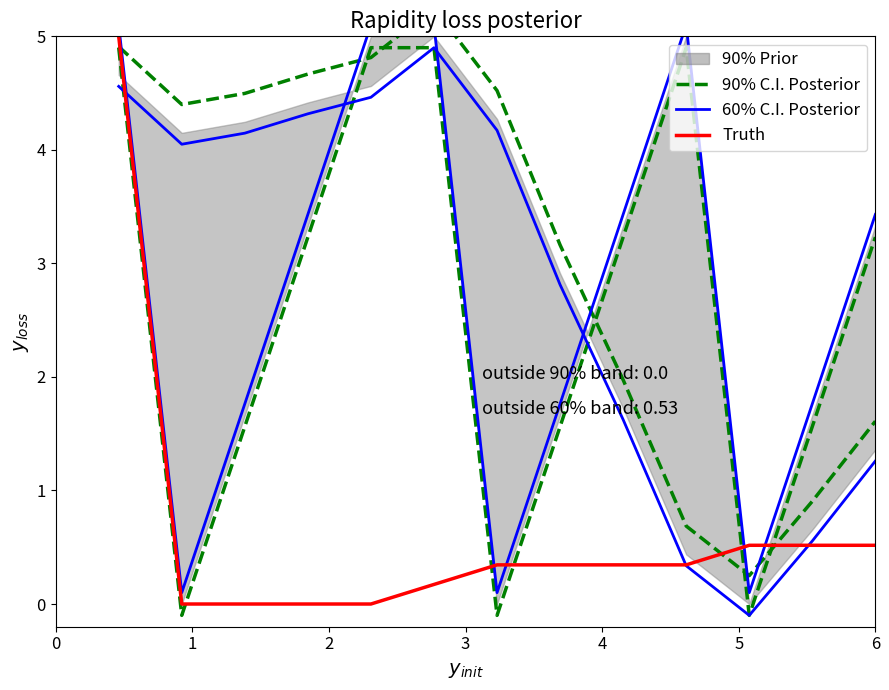

True or false: Truth and 60% C.I. Posterior cross at least once.

True